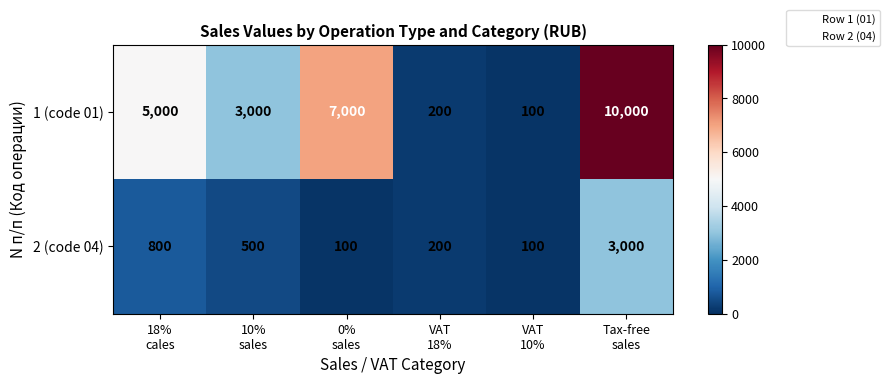

Reading left to right, transcribe all the data shown in this chart.

1 (code 01): 5000	3000	7000	200	100	10000
2 (code 04): 800	500	100	200	100	3000